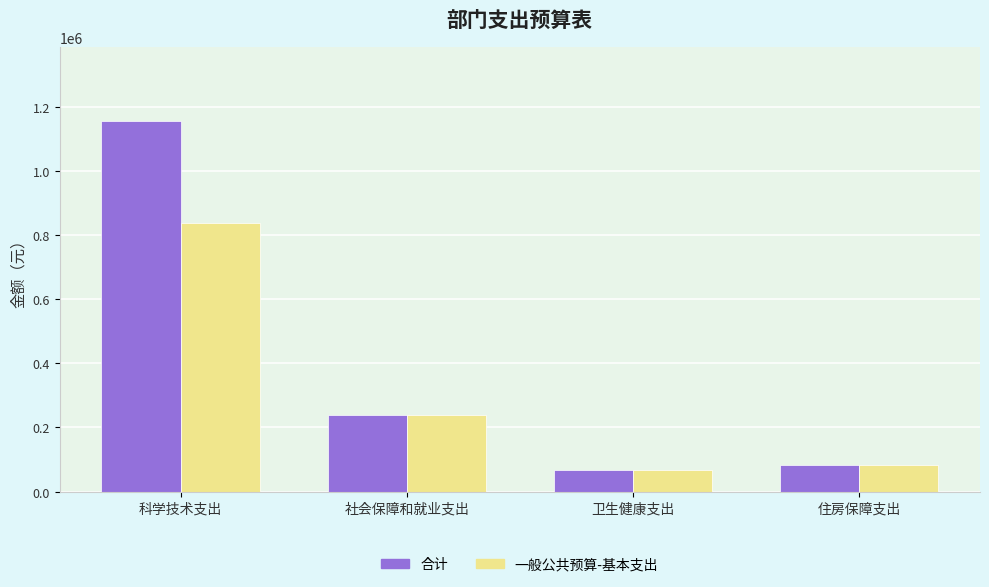

What is the difference between the maximum and minimum values in the 合计 series?

1087345.3